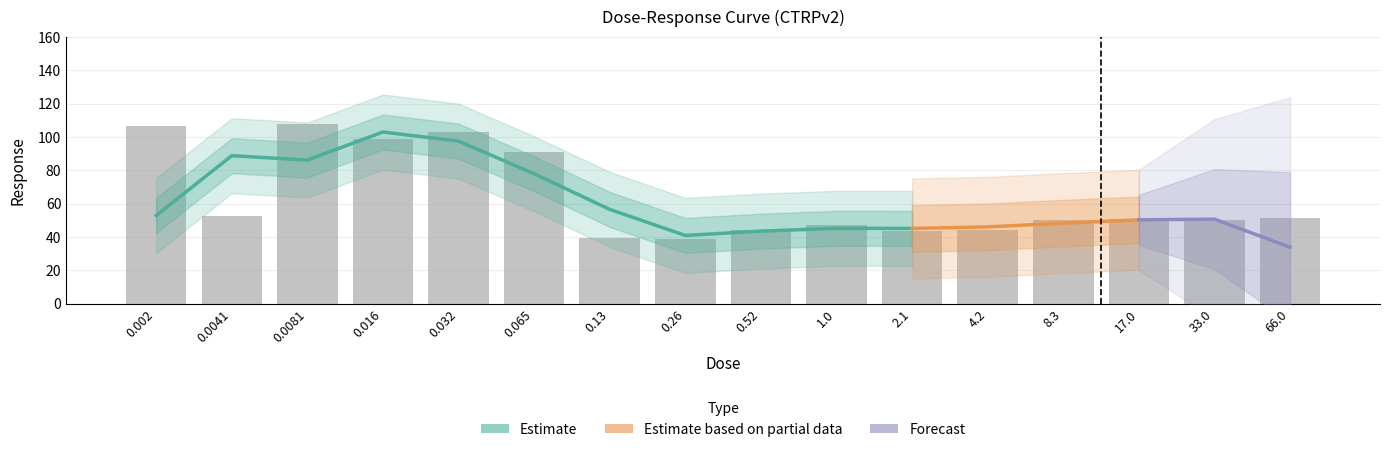

Approximately how many times larger is the value at 66.0 compared to 0.032?

0.5